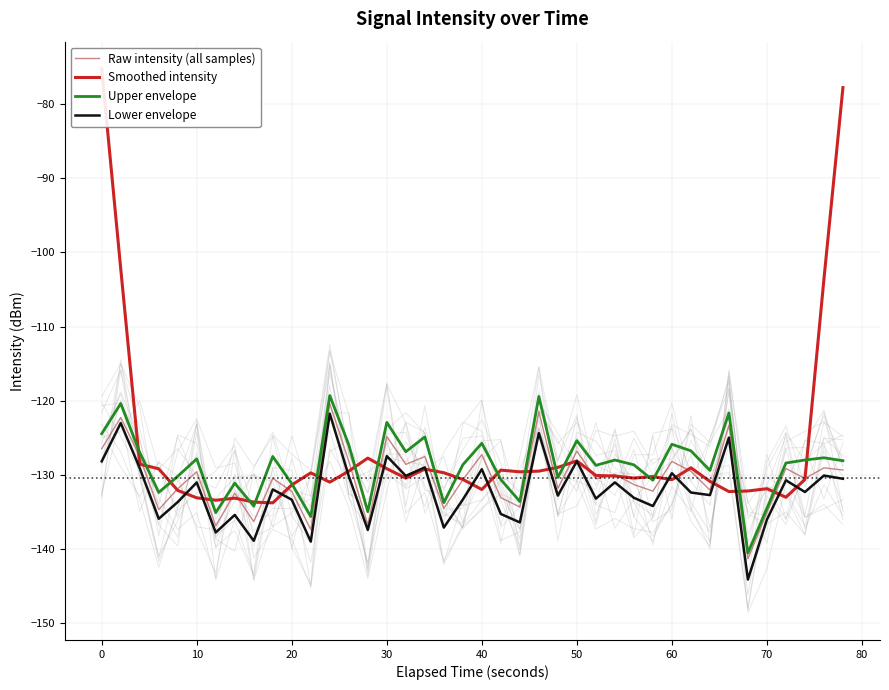

What is the value of the Lower envelope point at the 29th from the left?

-133.1